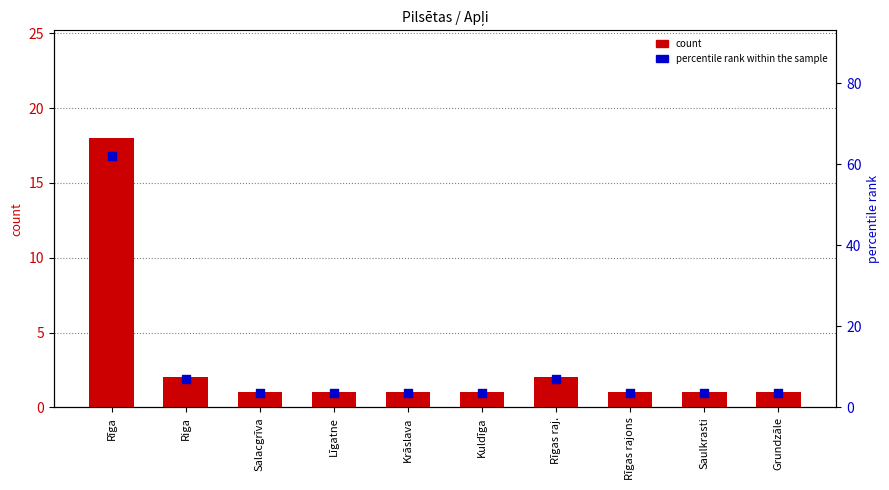

What is the total value across all series at Rīgas rajons?

4.4